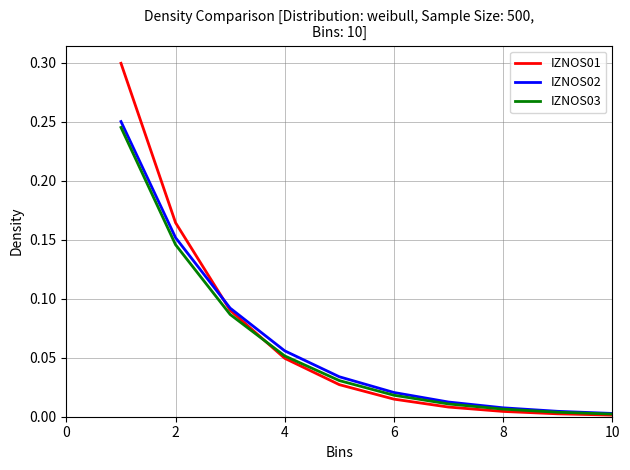

How many categories are shown in the chart?

11